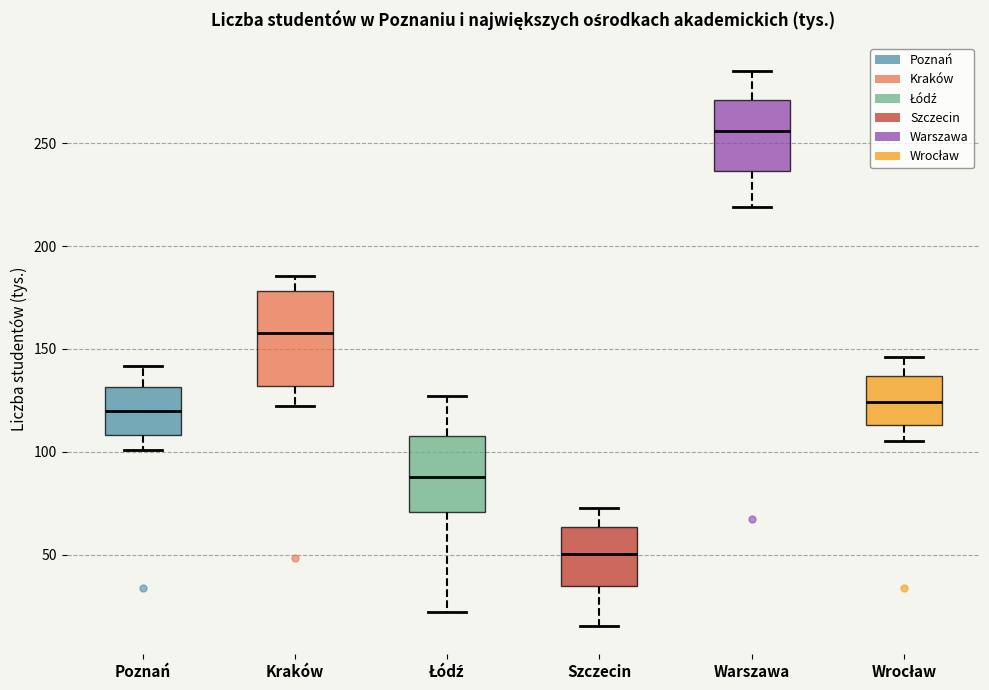

Where does the median line of the box for Wrocław sit on the y-axis? The values are not printed on the chart, so give them approximately, as read against the axis.

125